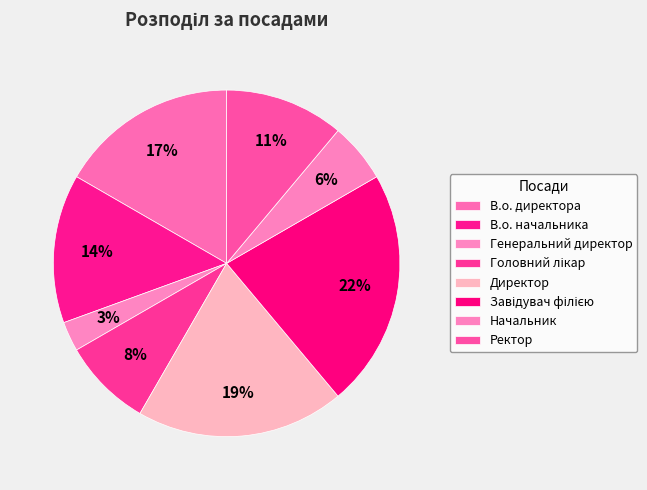

Rank the categories by value from highest to lowest.

Завідувач філією, Директор, В.о. директора, В.о. начальника, Ректор, Головний лікар, Начальник, Генеральний директор